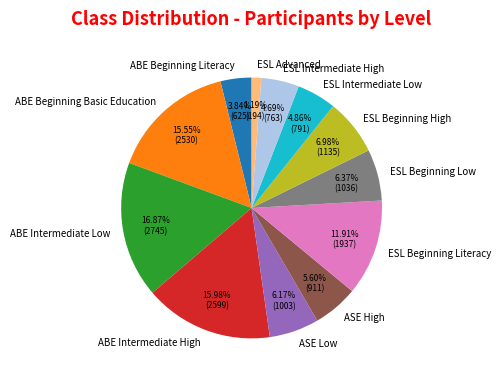

Is there a majority slice in this chart?

No